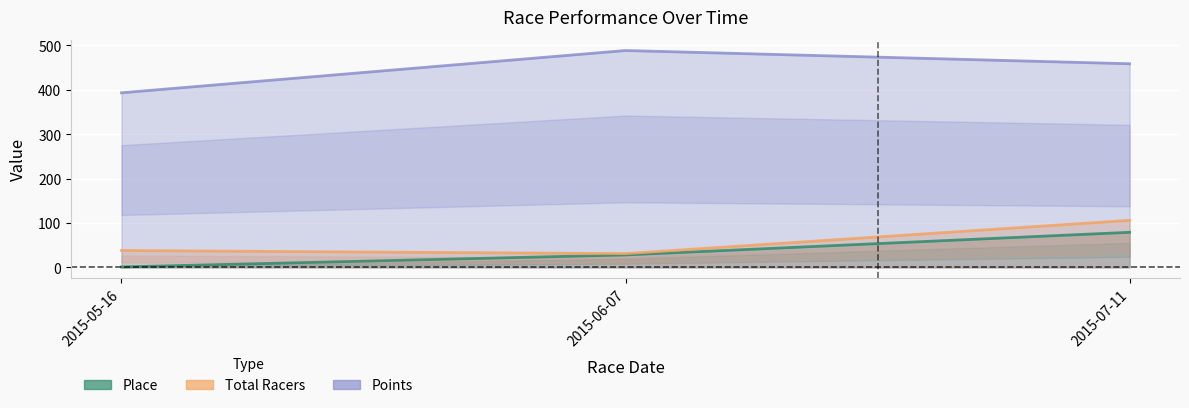

What is the sum of the Total Racers values at 2015-05-16 and 2015-07-11?

144.0